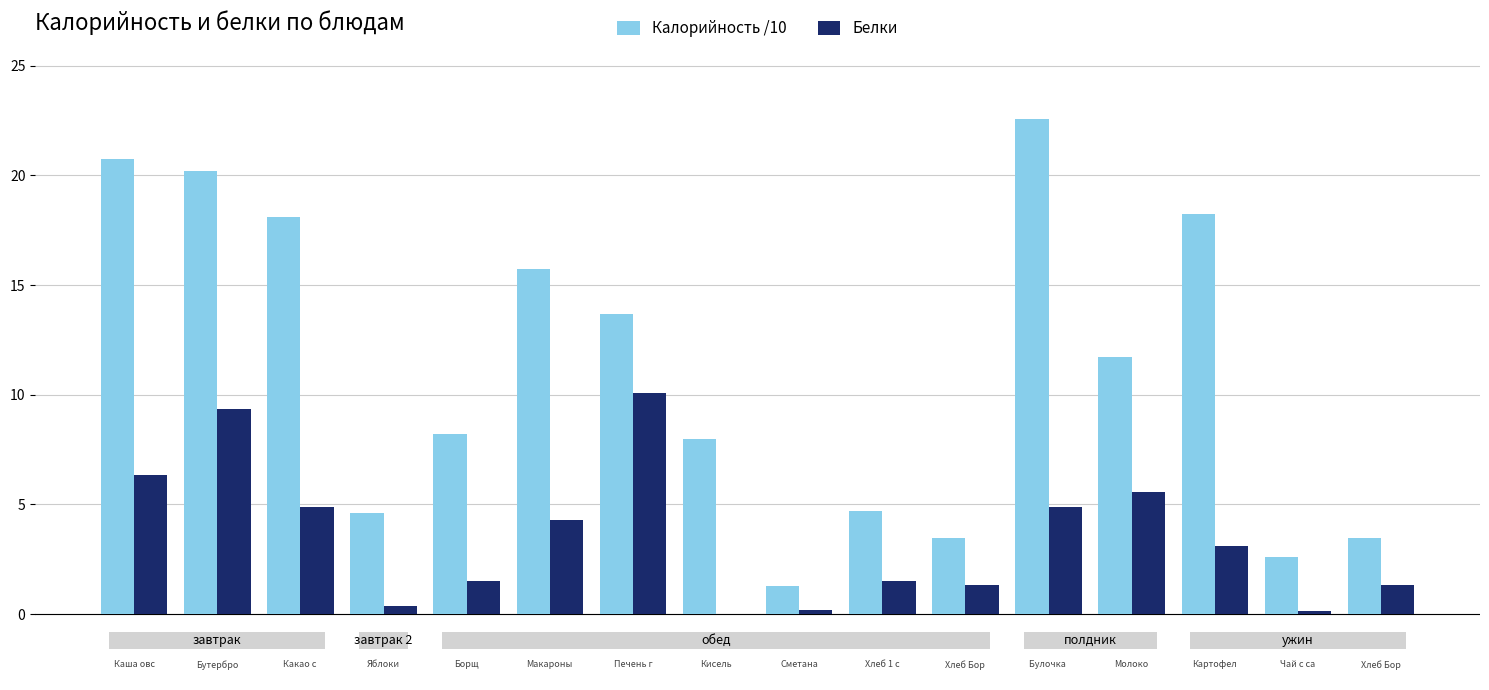

What is the sum of all Калорийность /10 values?

177.4